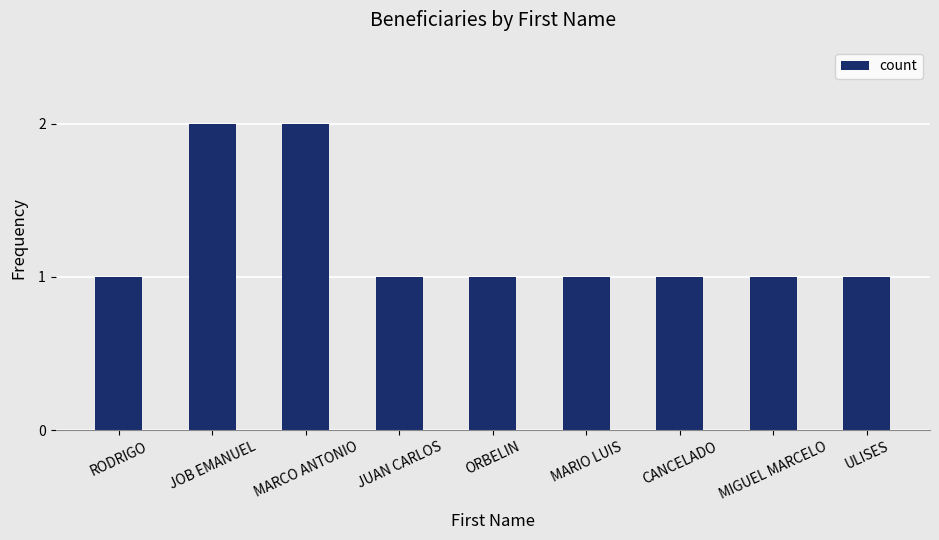

What is the ratio of the value at ULISES to the value at CANCELADO?

1.0